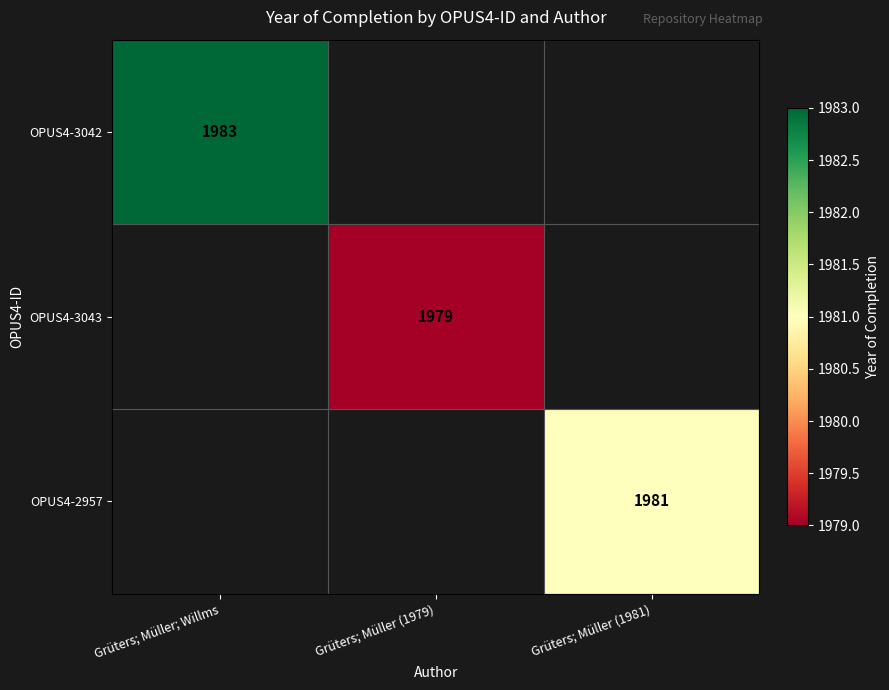

At which category does the chart reach its peak across all series?

Grüters; Müller; Willms